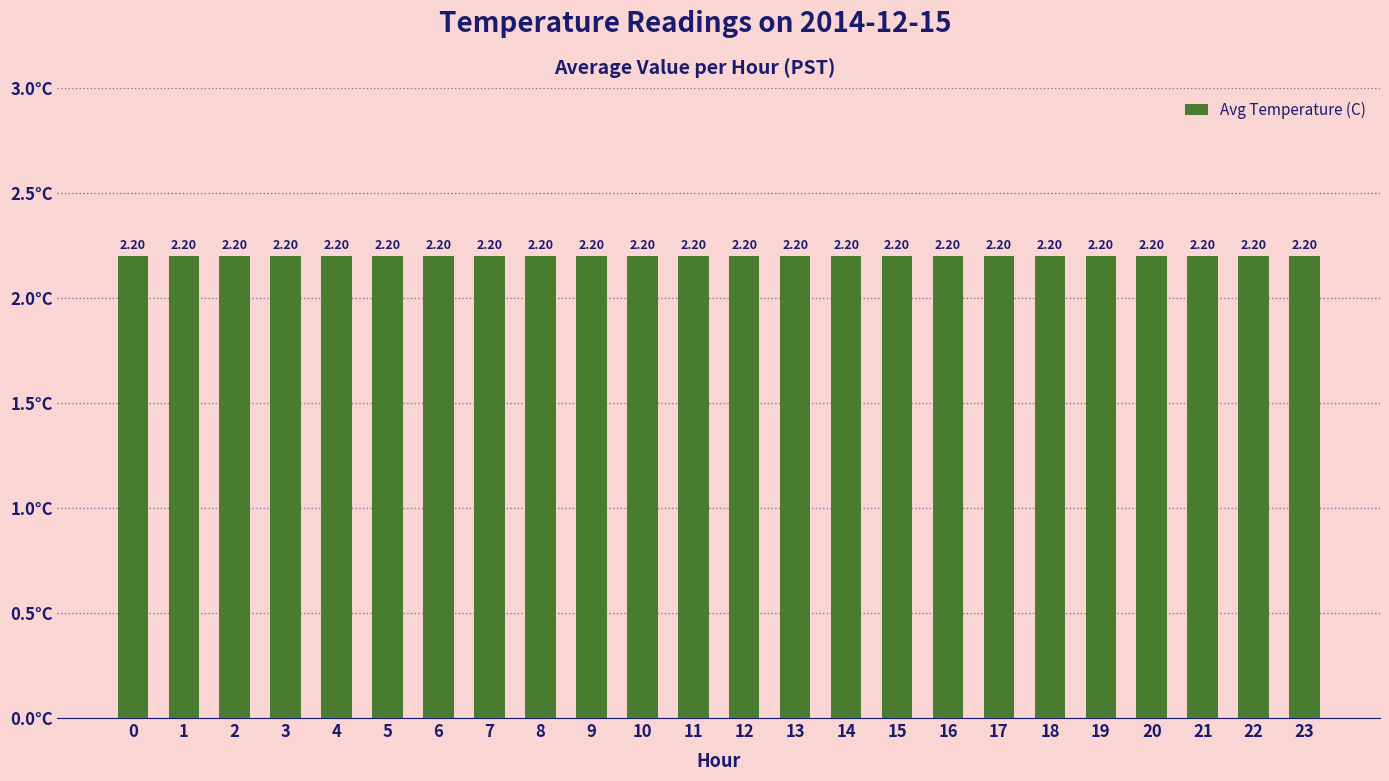

What is the value of the 21st bar from the left?

2.2